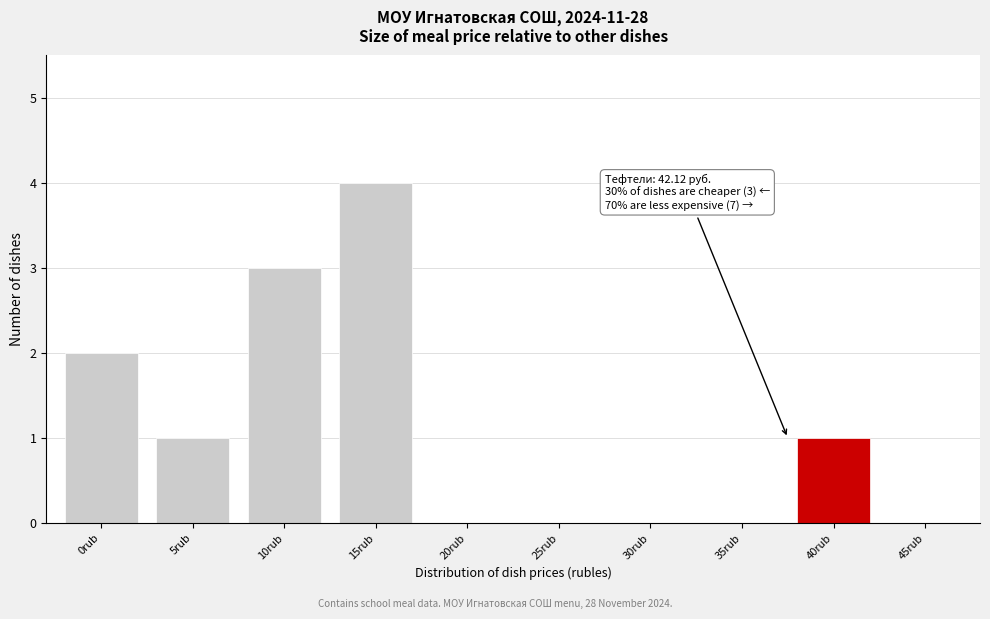

Reading left to right, extract all data points from this chart.

0rub=2	5rub=1	10rub=3	15rub=4	20rub=0	25rub=0	30rub=0	35rub=0	40rub=1	45rub=0